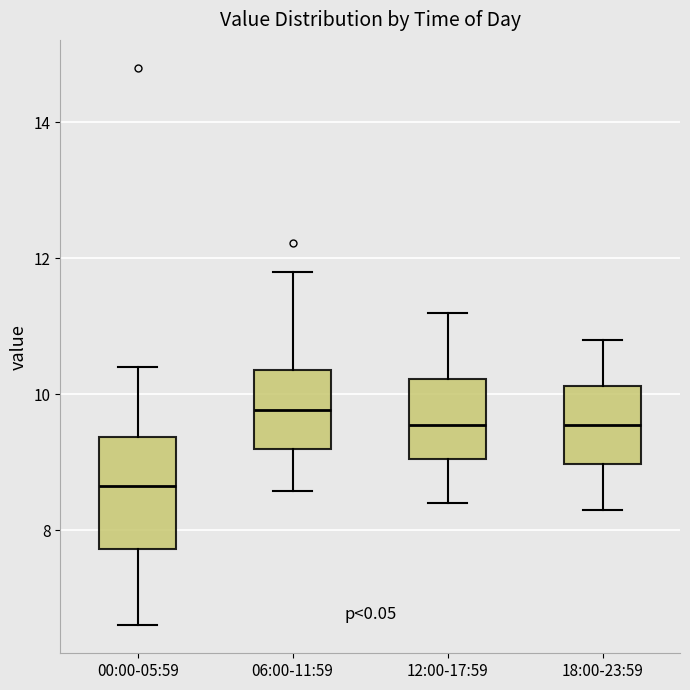

Which box is the tallest, from its lower edge to its upper edge?

00:00-05:59